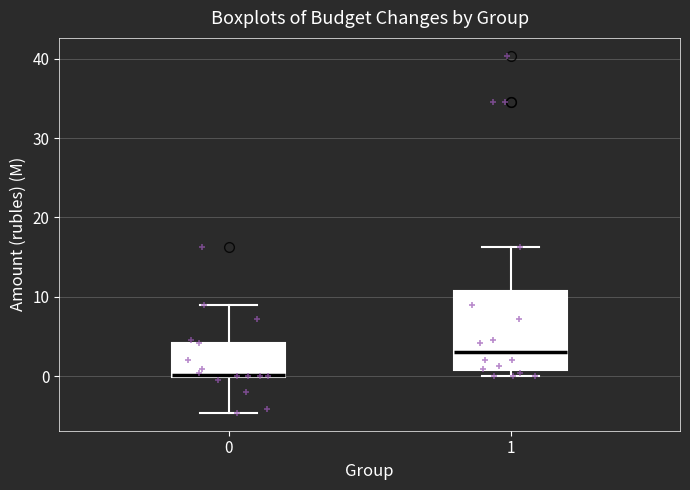

Reading left to right, transcribe this box plot: for each box, give where its median line is, the range the box spans, and where its two whiskers end, as read against the y-axis. The values are not printed on the chart, so give them approximately, as read against the axis.

0: median 0 (just above the box's lower edge), box 0 to 4, whiskers -5 to 9
1: median 3, box 1 to 11, whiskers 0 to 16